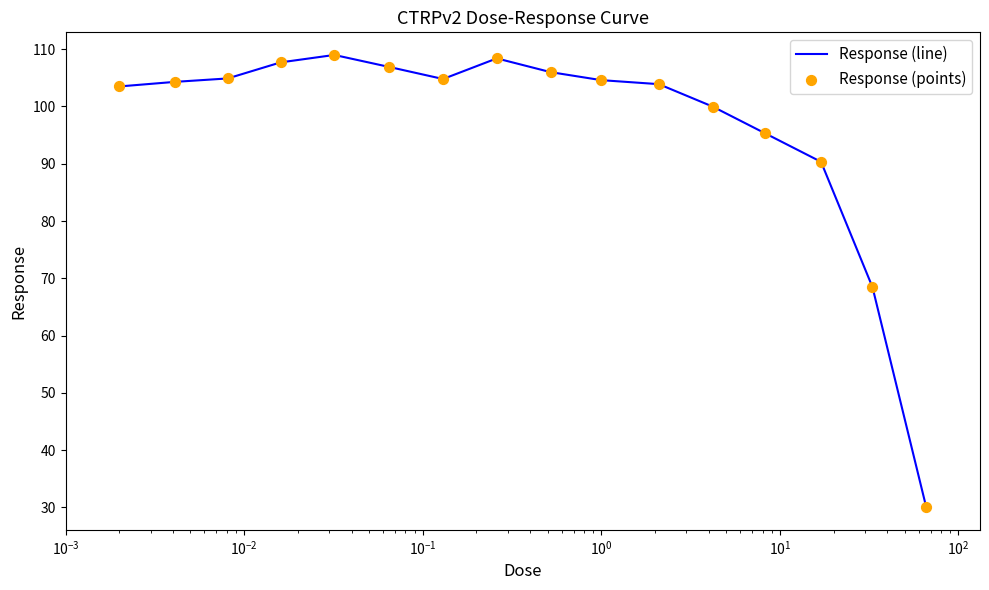

What is the difference between the maximum and minimum values?

79.0